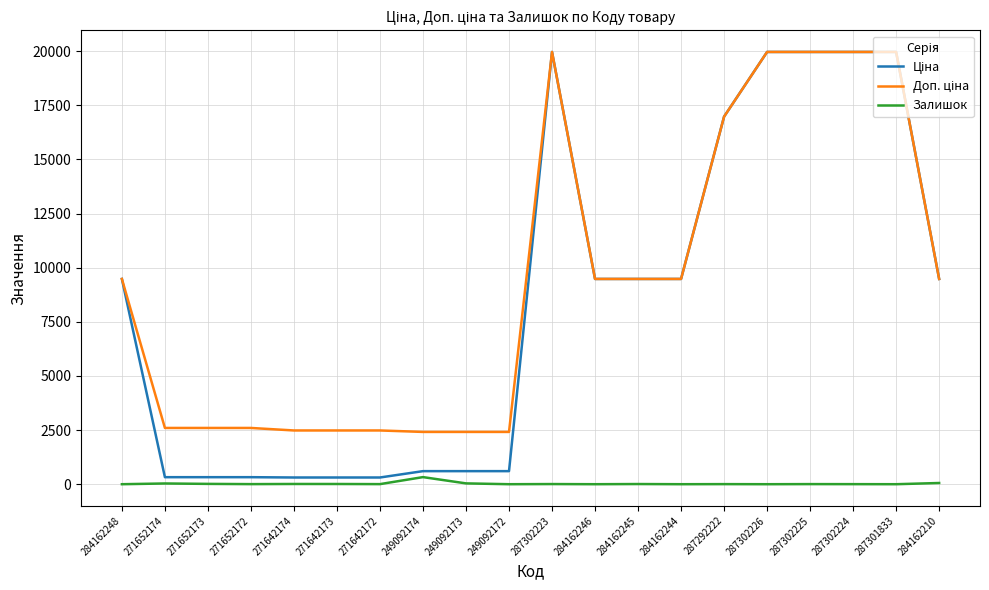

True or false: Залишок has a value of 4.0 at 271642172.

True